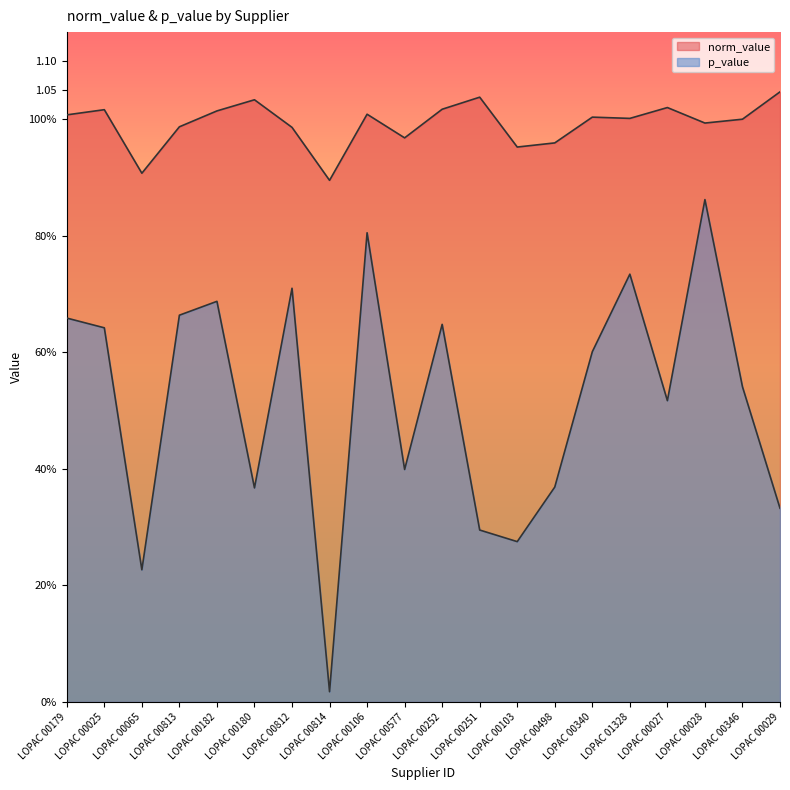

At which label is p_value closest to 0?

LOPAC 00814